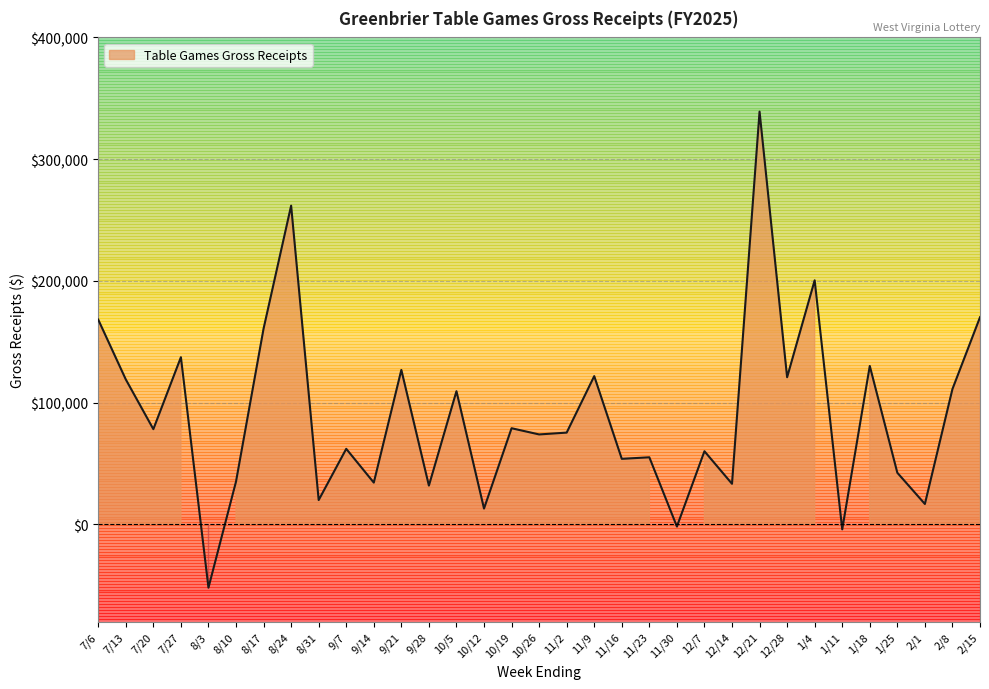

What is the label of the 2nd point from the left?

7/13